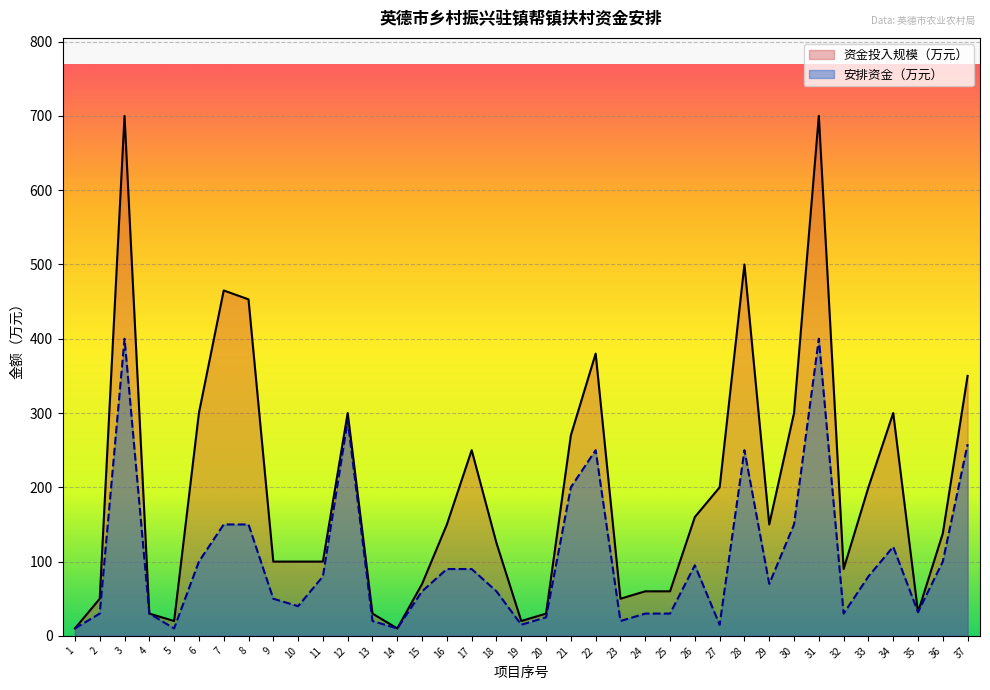

True or false: 安排资金（万元） and 资金投入规模（万元） cross at least once.

False